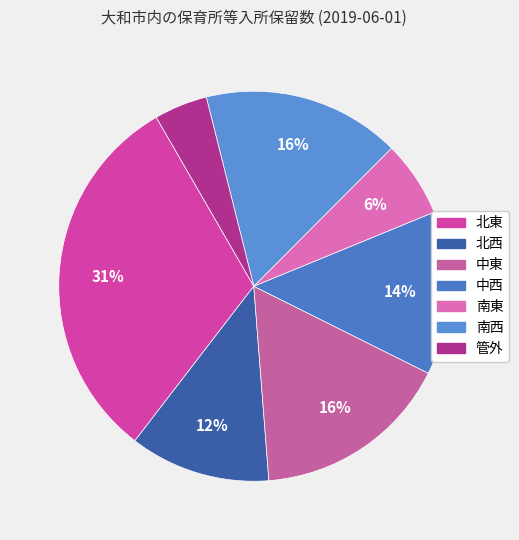

To the nearest percent, what is the average slice percentage?

14%